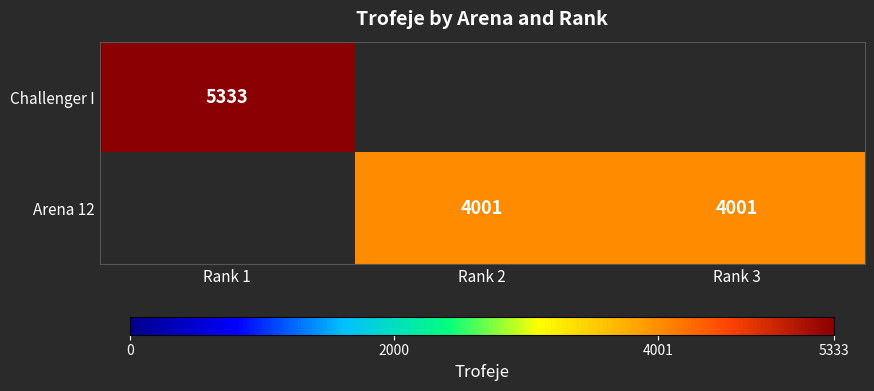

At how many categories does at least one series exceed 5114?

1